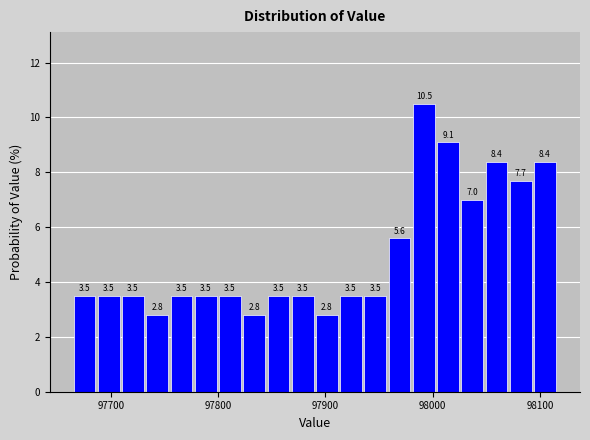

Around what value on the x-axis is the tallest bar? Give the approximate position of its centre, as read against the axis.

97990